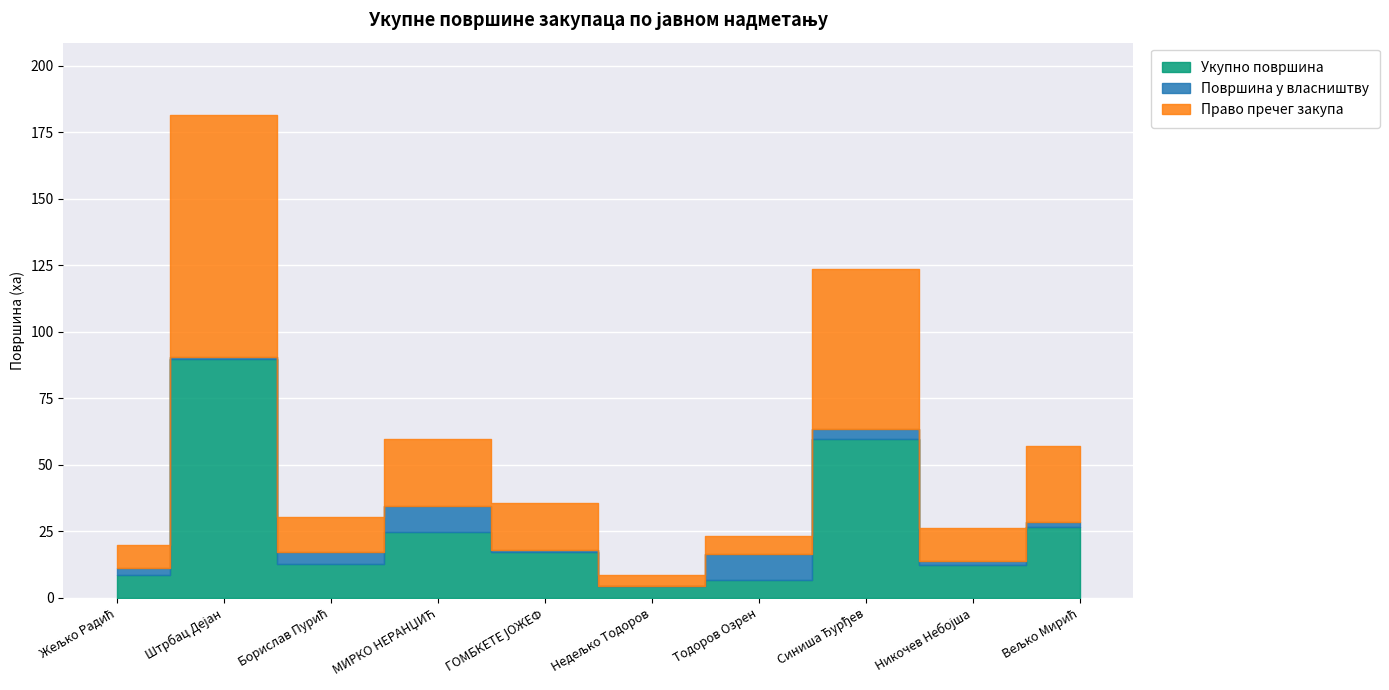

What is the sum of the Укупно површина values at Штрбац Дејан and ГОМБКЕТЕ ЈОЖЕФ?

107.1